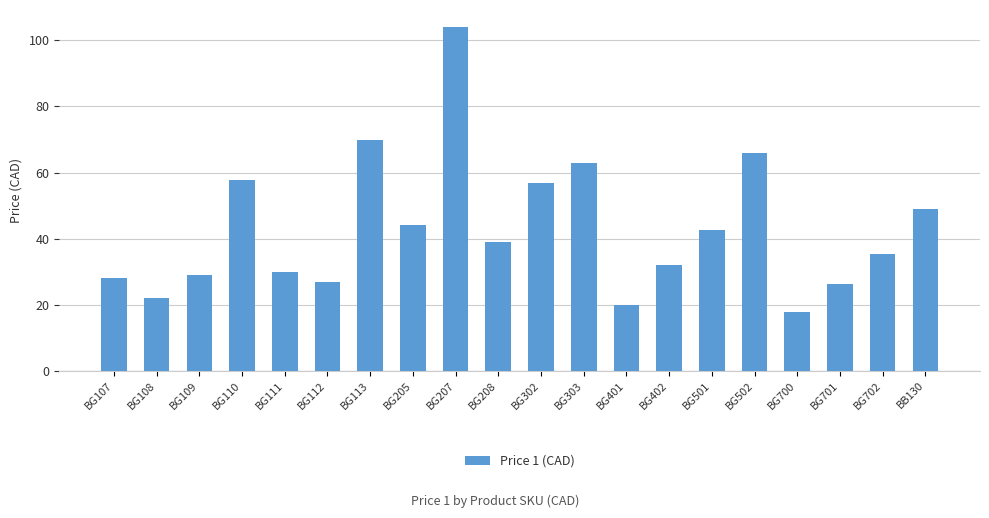

Does the chart contain any negative values?

No